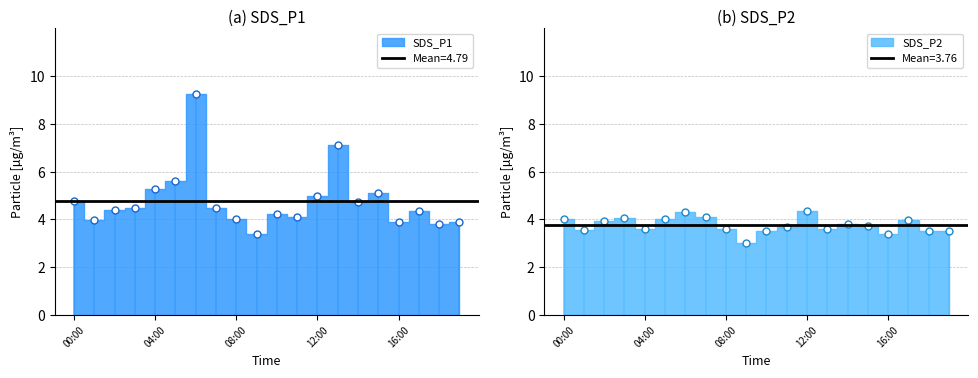

True or false: SDS_P1 has more than 1 interior local peaks.

True